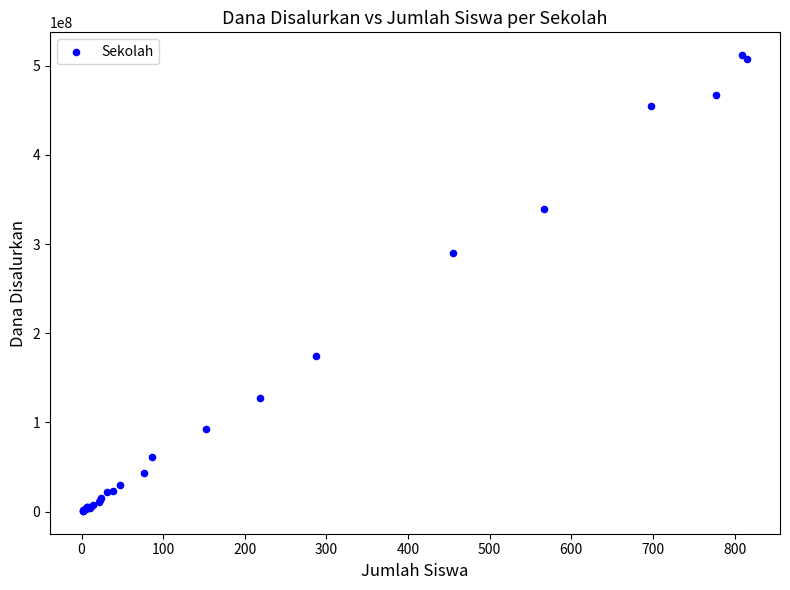

What Y value in the scatter plot is closest to 256312500?

289500000